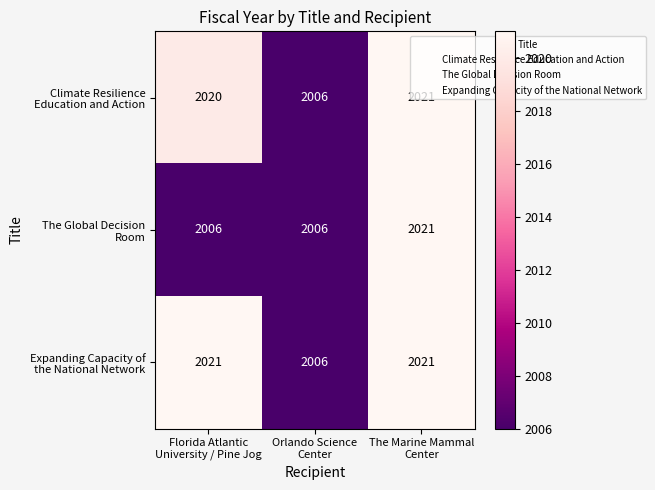

What is the minimum value shown in the chart?

2006